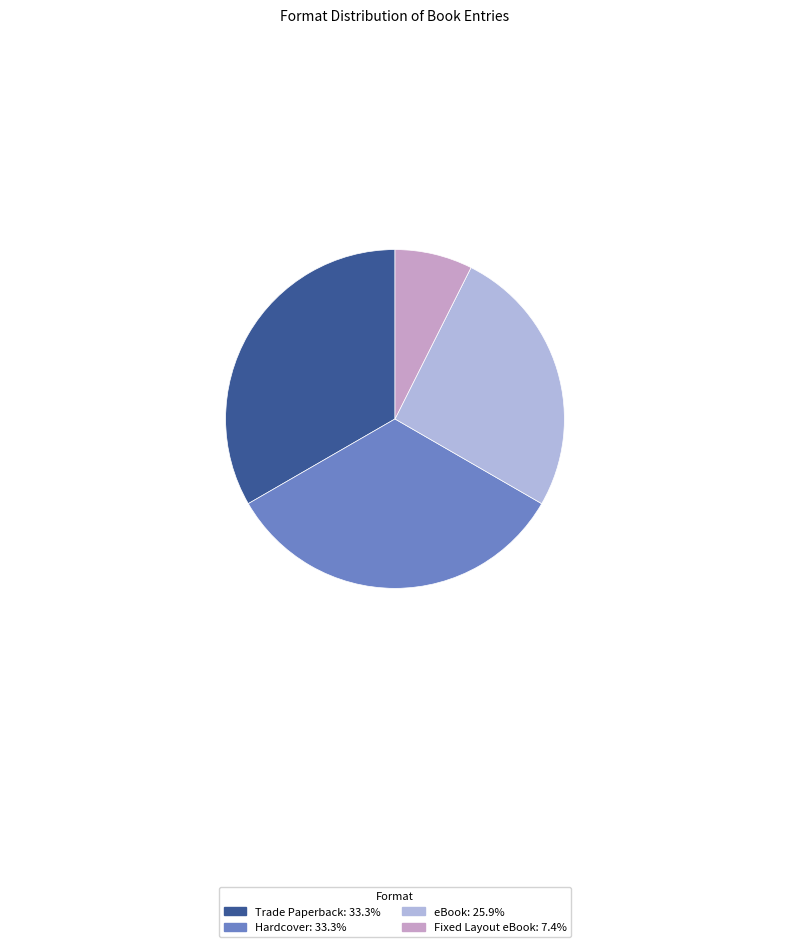

Is it true that Trade Paperback is 45% of the pie?

False